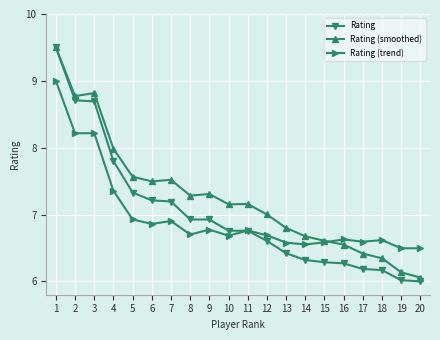

Is the value of Rating (smoothed) at 8 greater than the value of Rating at 1?

No